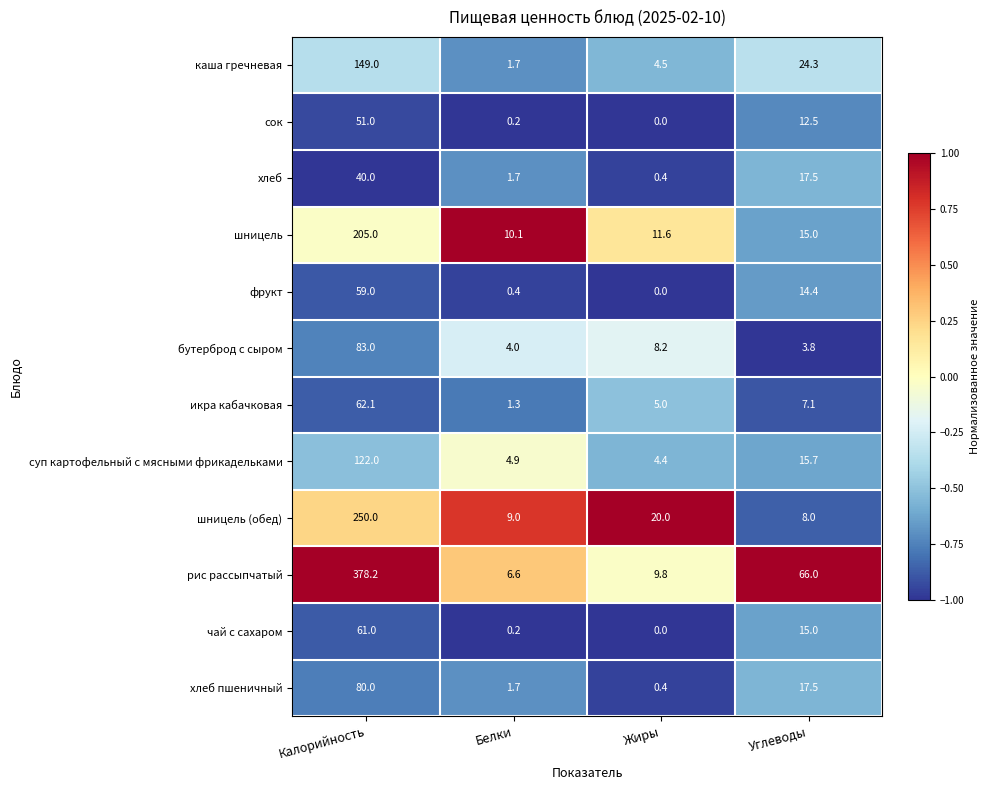

What is the maximum value for сок?

51.0